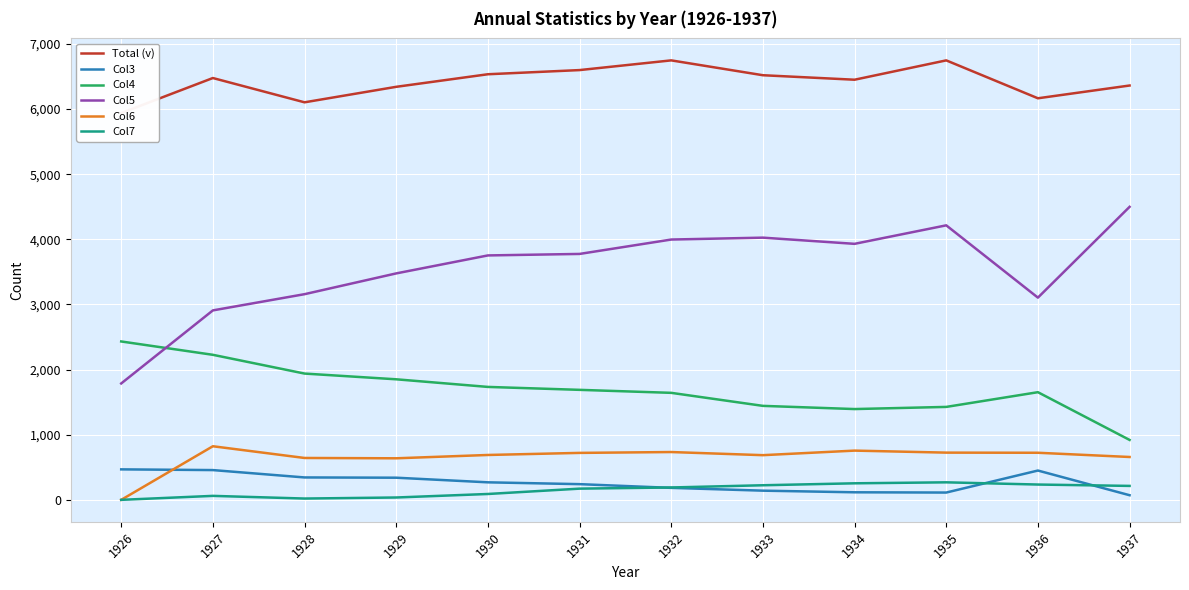

What is the approximate value of Col3 at 1933, to the nearest 5?

140